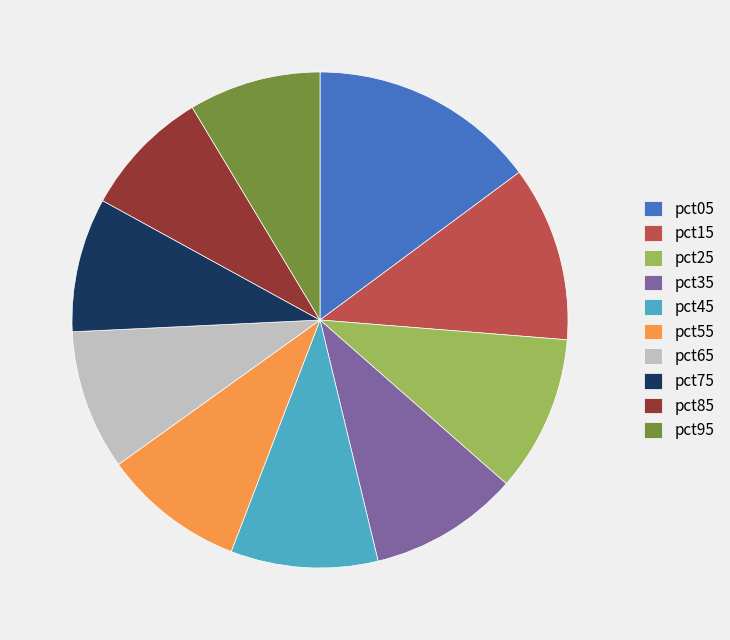

Does pct05 account for over 50% of the chart?

No